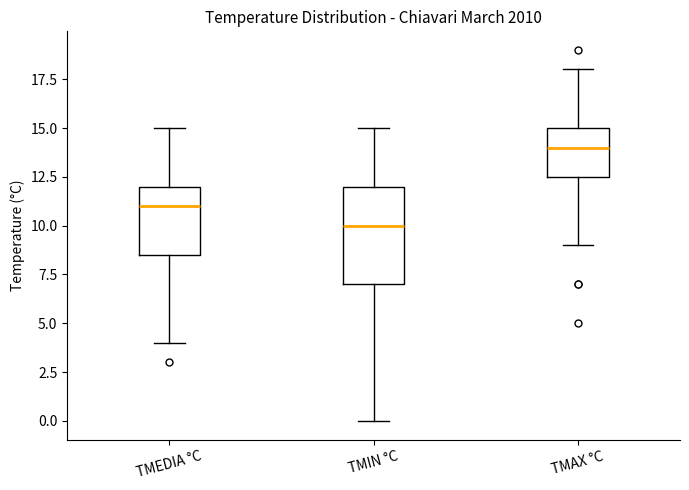

Comparing the boxes themselves (not the whiskers), which one is the tallest?

TMIN °C